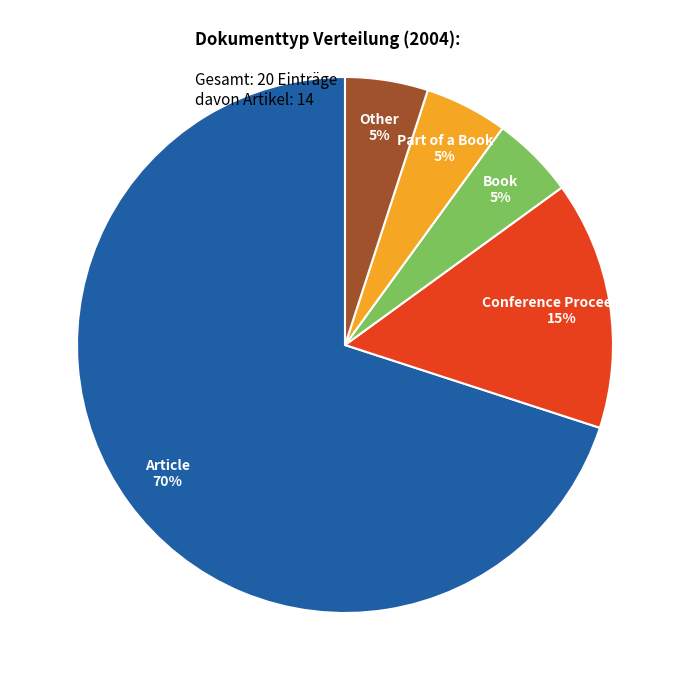

Does any single category account for the majority?

Yes